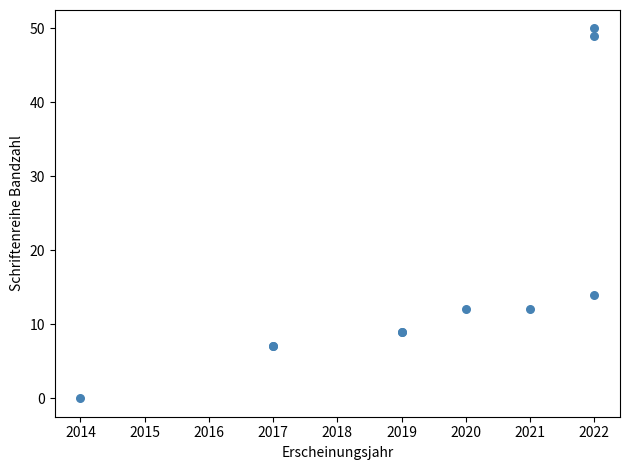

What Y value in the scatter plot is closest to 25?

14